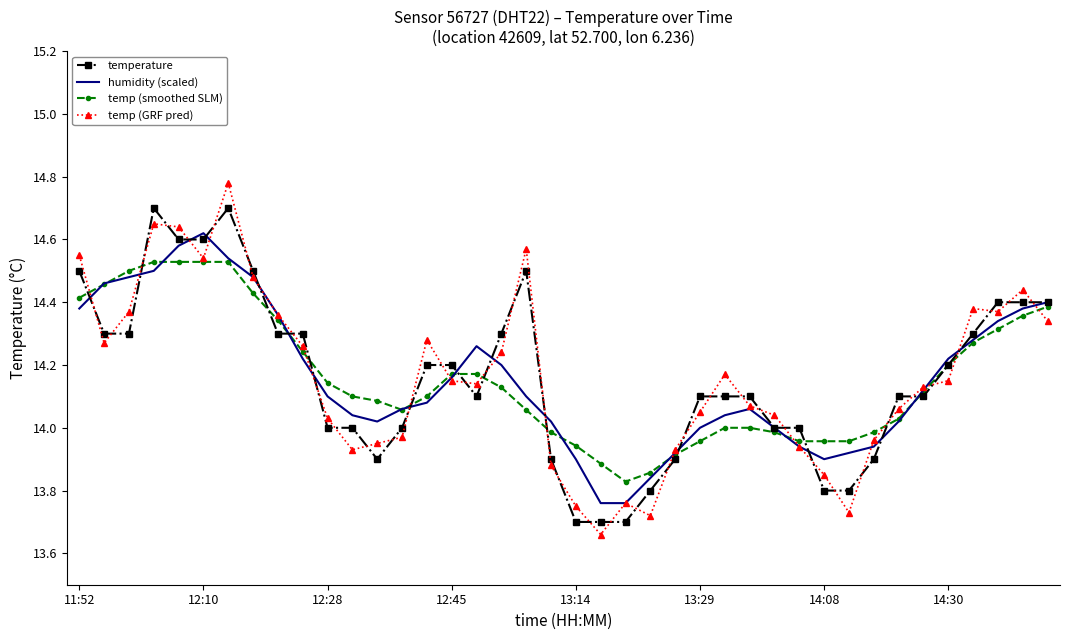

Rank the series by their maximum value, from lowest to highest.

temp (smoothed SLM), humidity (scaled), temperature, temp (GRF pred)